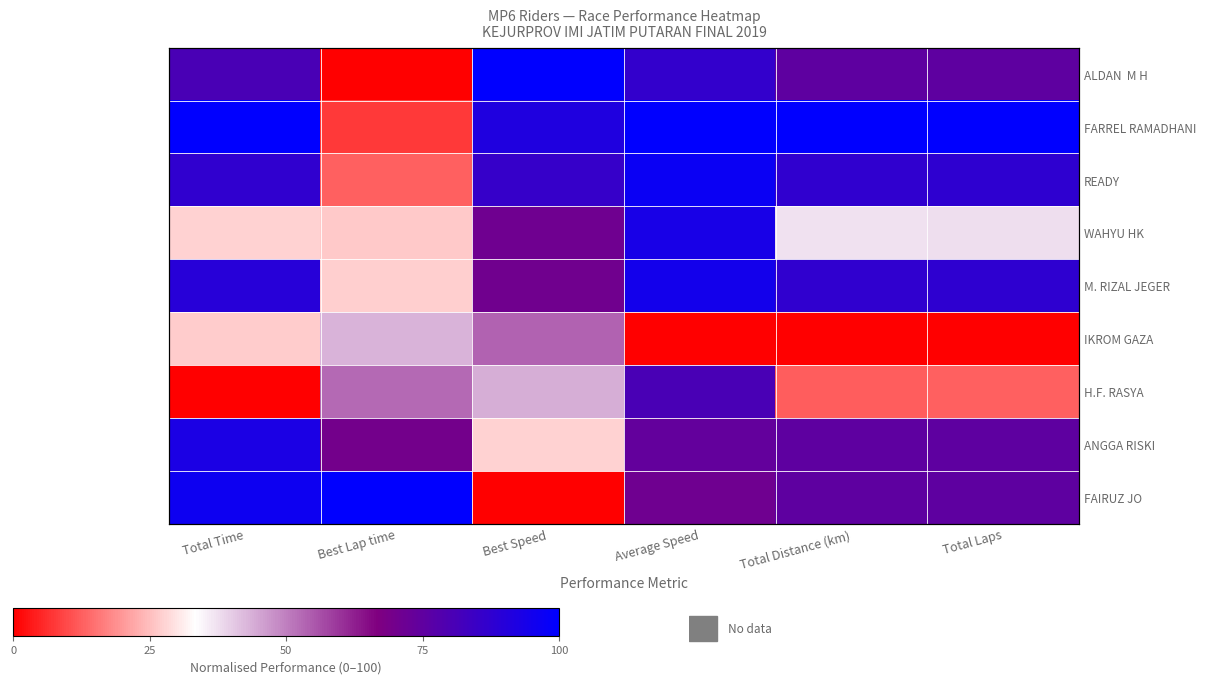

Between Best Speed and Total Laps, which series saw the biggest shift?

FAIRUZ JO